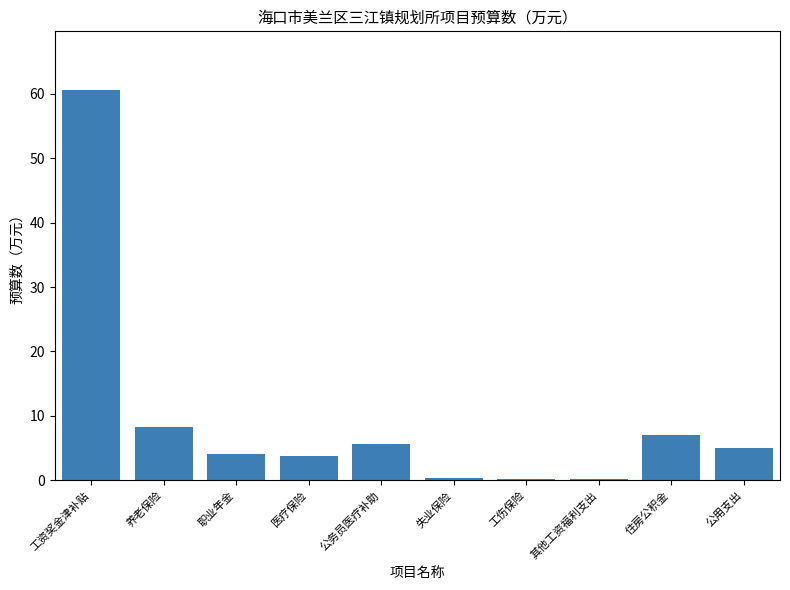

How many distinct data groups are displayed?

1